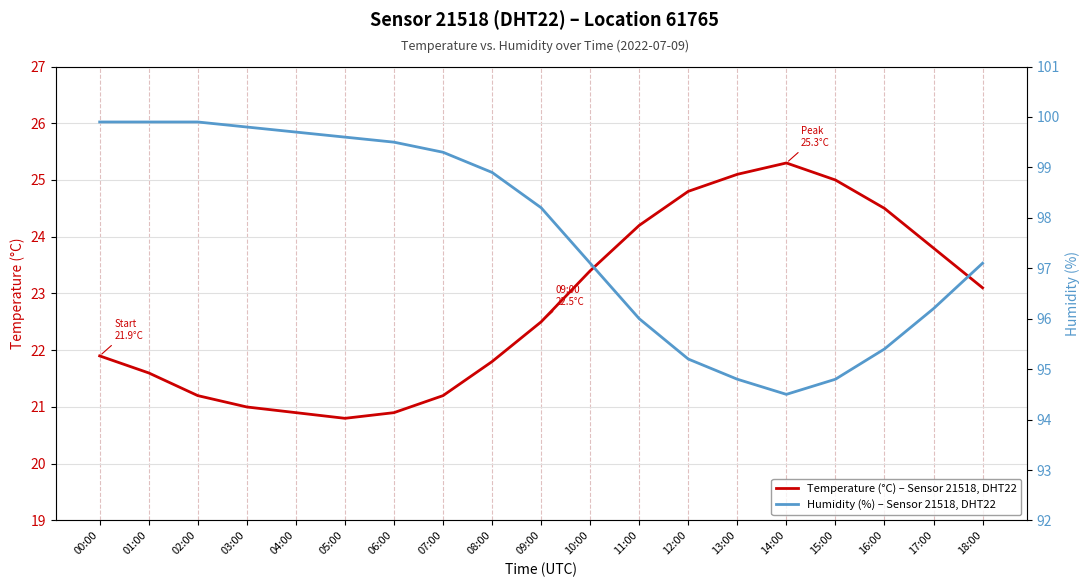

What is the minimum value shown in the chart?

20.8